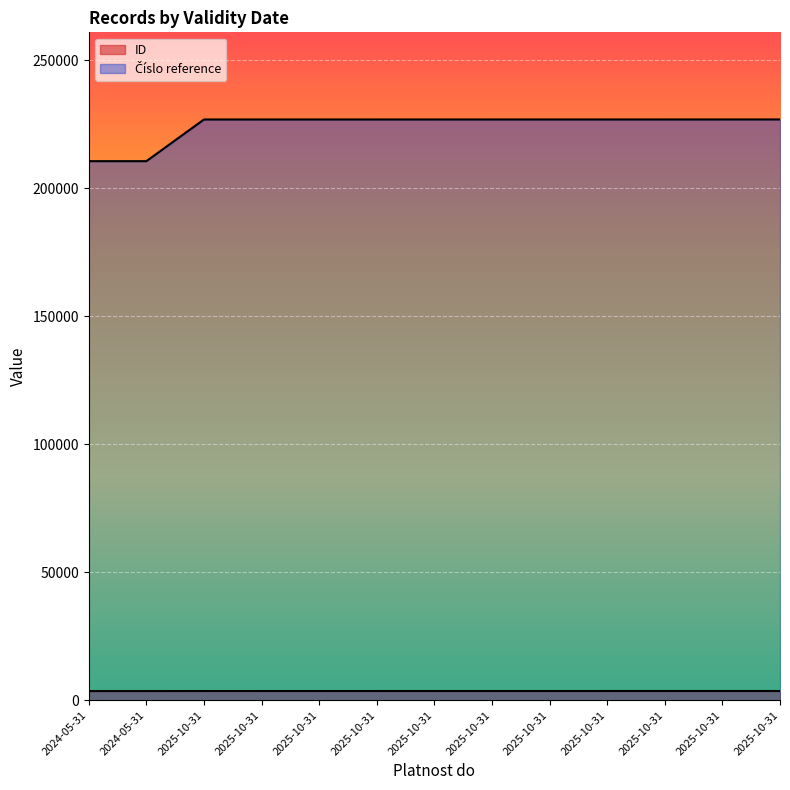

How many lines are shown in the chart?

2